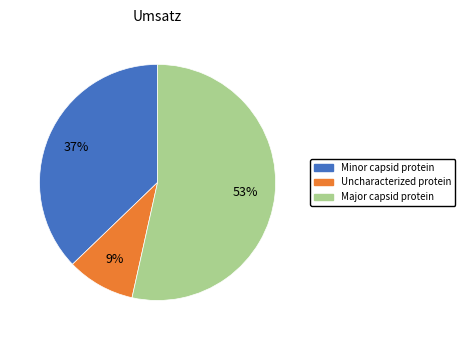

True or false: Major capsid protein accounts for 53% of the total.

True